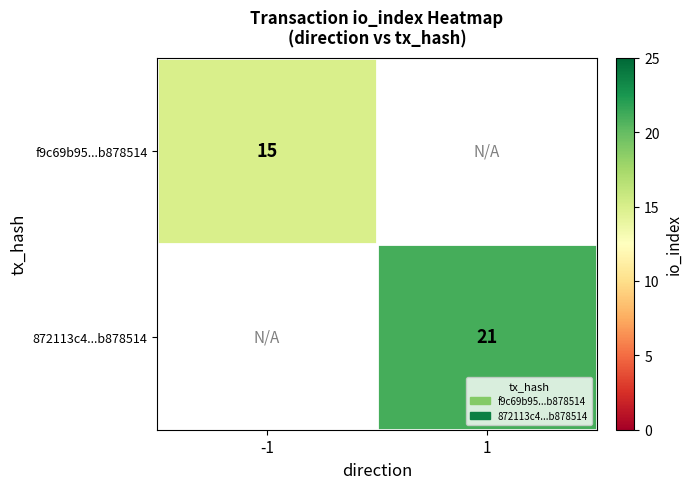

The f9c69b95...b878514 series shows 4 at -1. True or false?

False